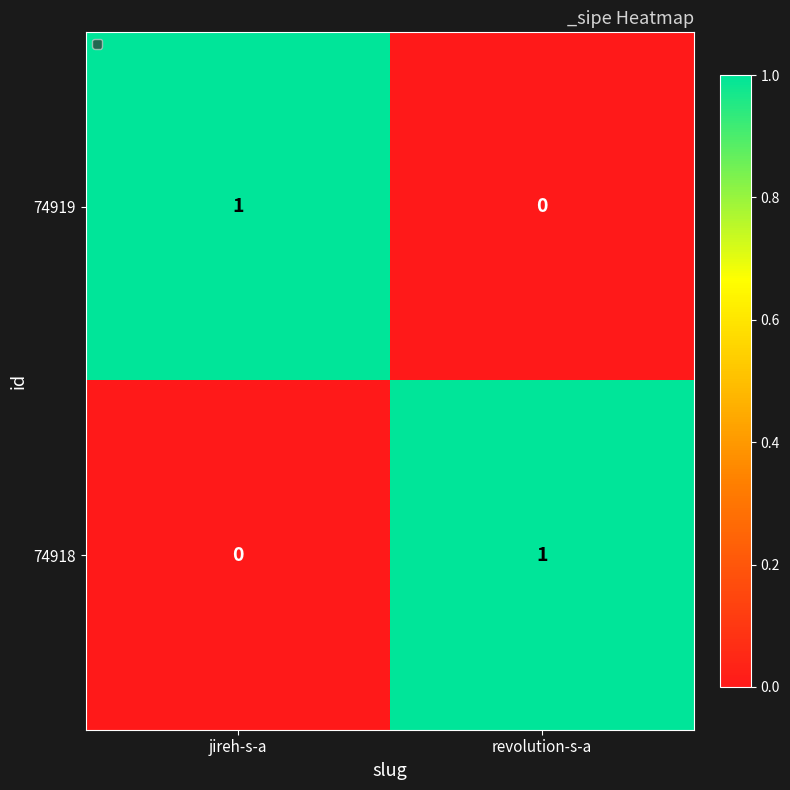

Reading left to right, what are all the values shown in this chart?

74919: jireh-s-a=1	revolution-s-a=0
74918: jireh-s-a=0	revolution-s-a=1